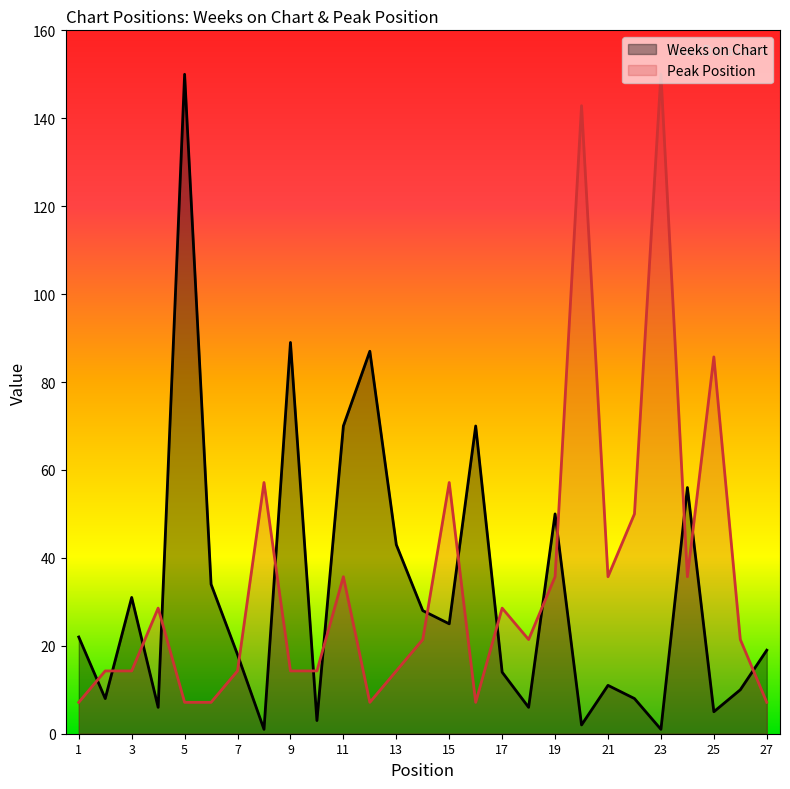

Which series has the largest total across all categories?

Peak Position